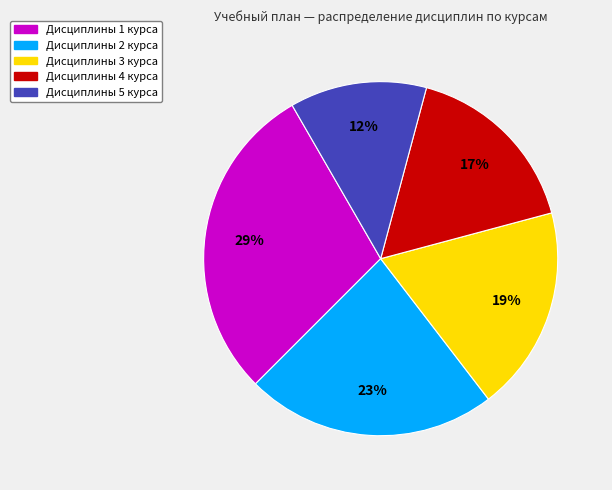

Does any single category account for the majority?

No